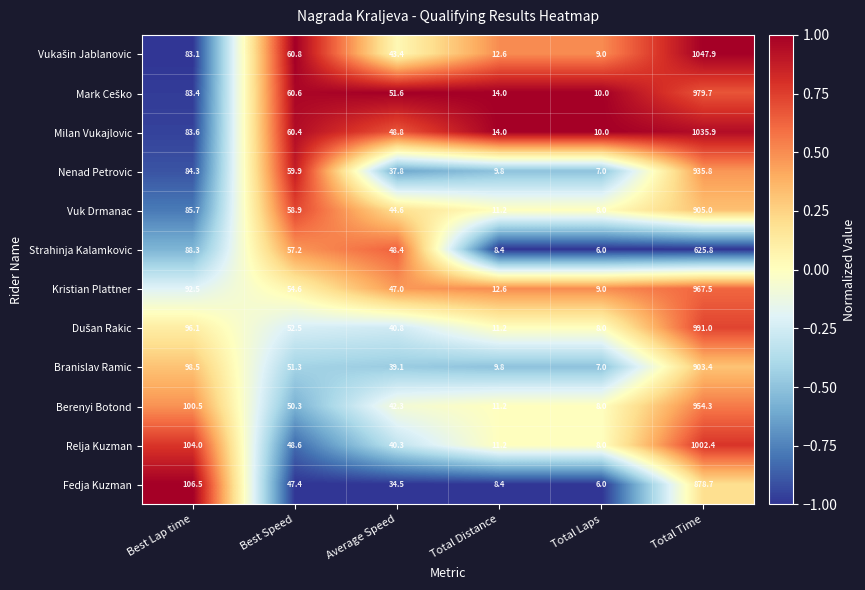

What is the total value across all series at Total Distance?

134.4